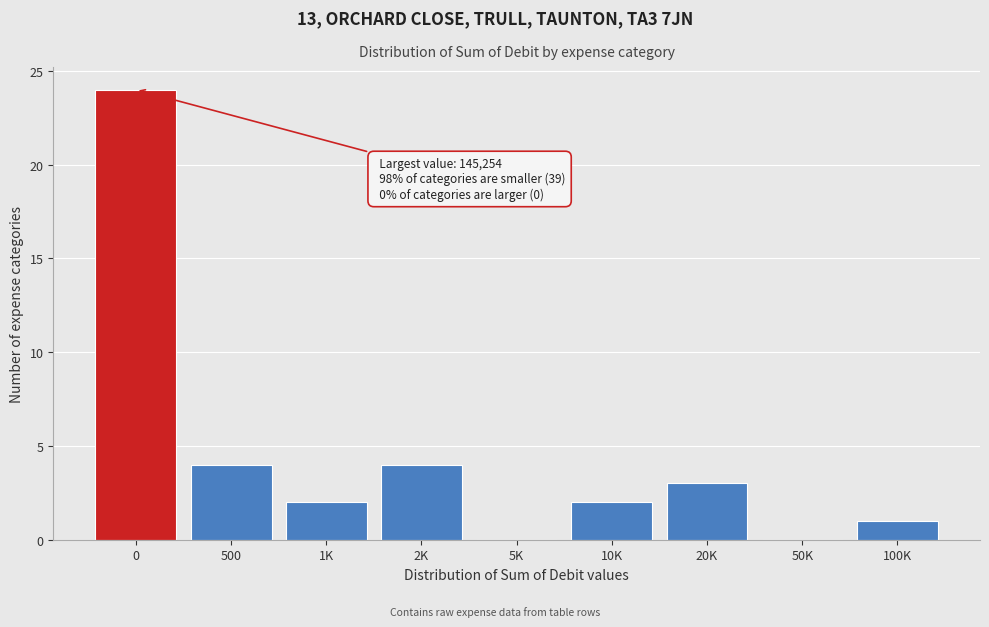

Reading left to right, extract all data points from this chart.

0=24	500=4	1K=2	2K=4	5K=0	10K=2	20K=3	50K=0	100K=1